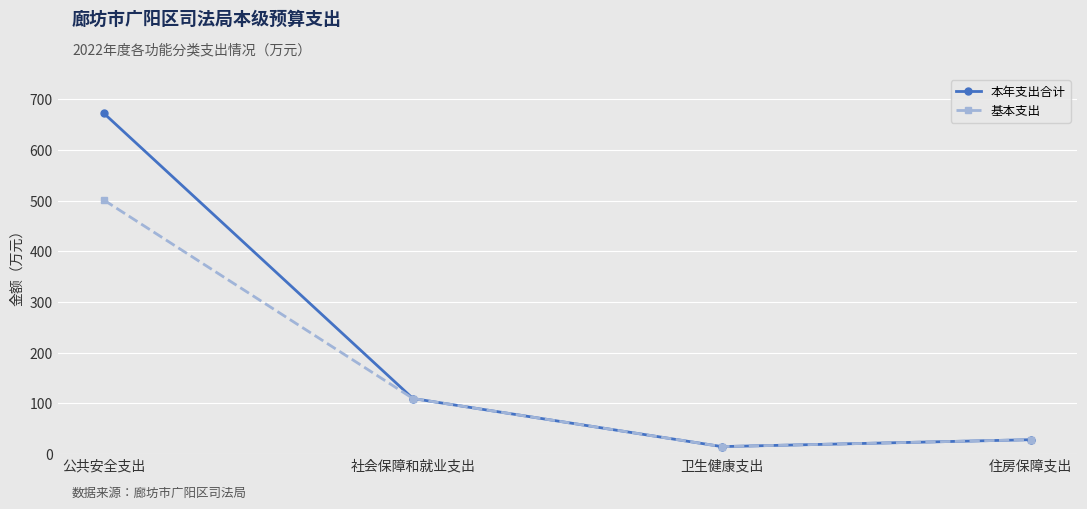

Rank the series by their average value, from lowest to highest.

基本支出, 本年支出合计